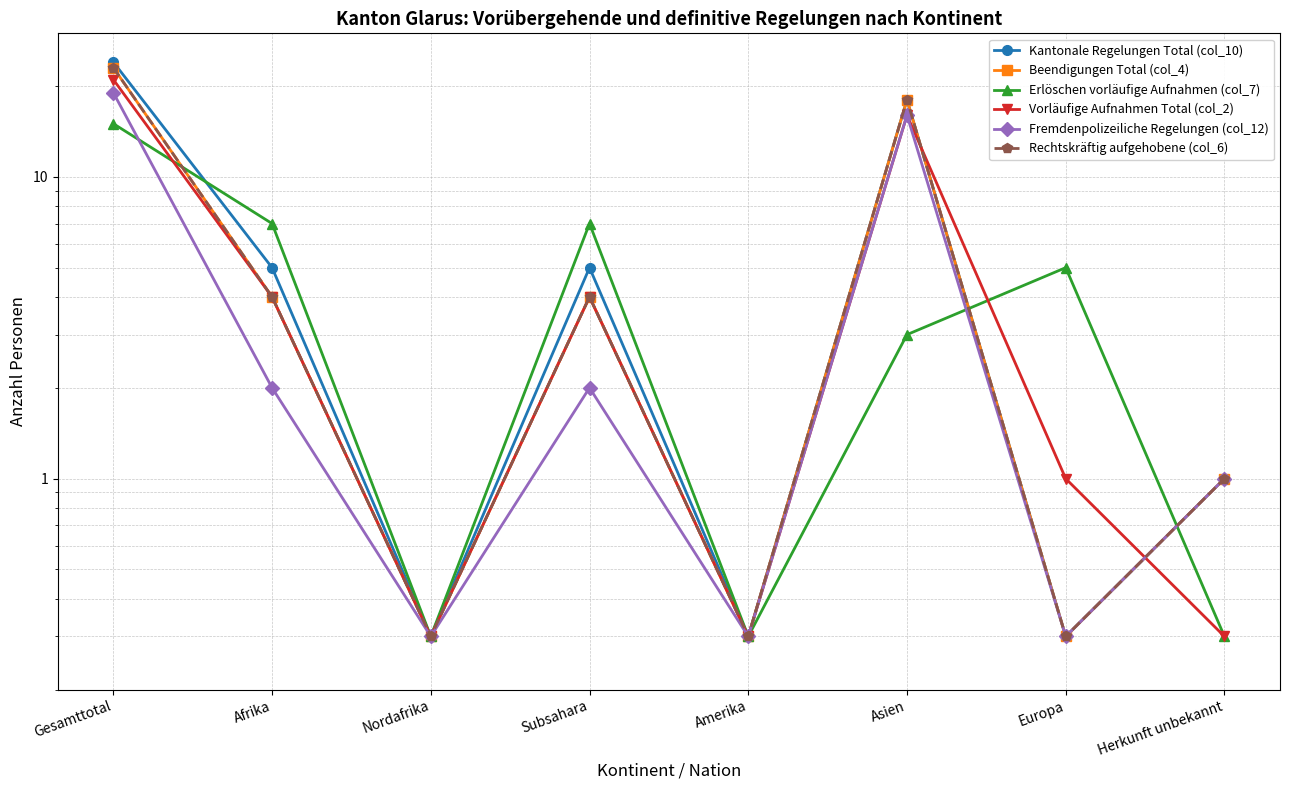

What position from the right is Amerika?

4